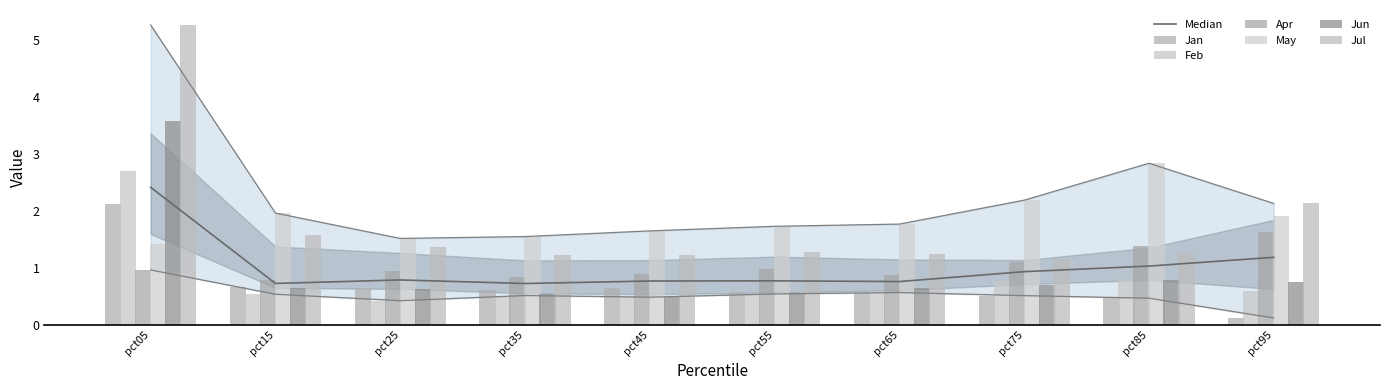

Rank the categories by Jul value from lowest to highest.

pct75, pct45, pct35, pct65, pct85, pct55, pct25, pct15, pct95, pct05